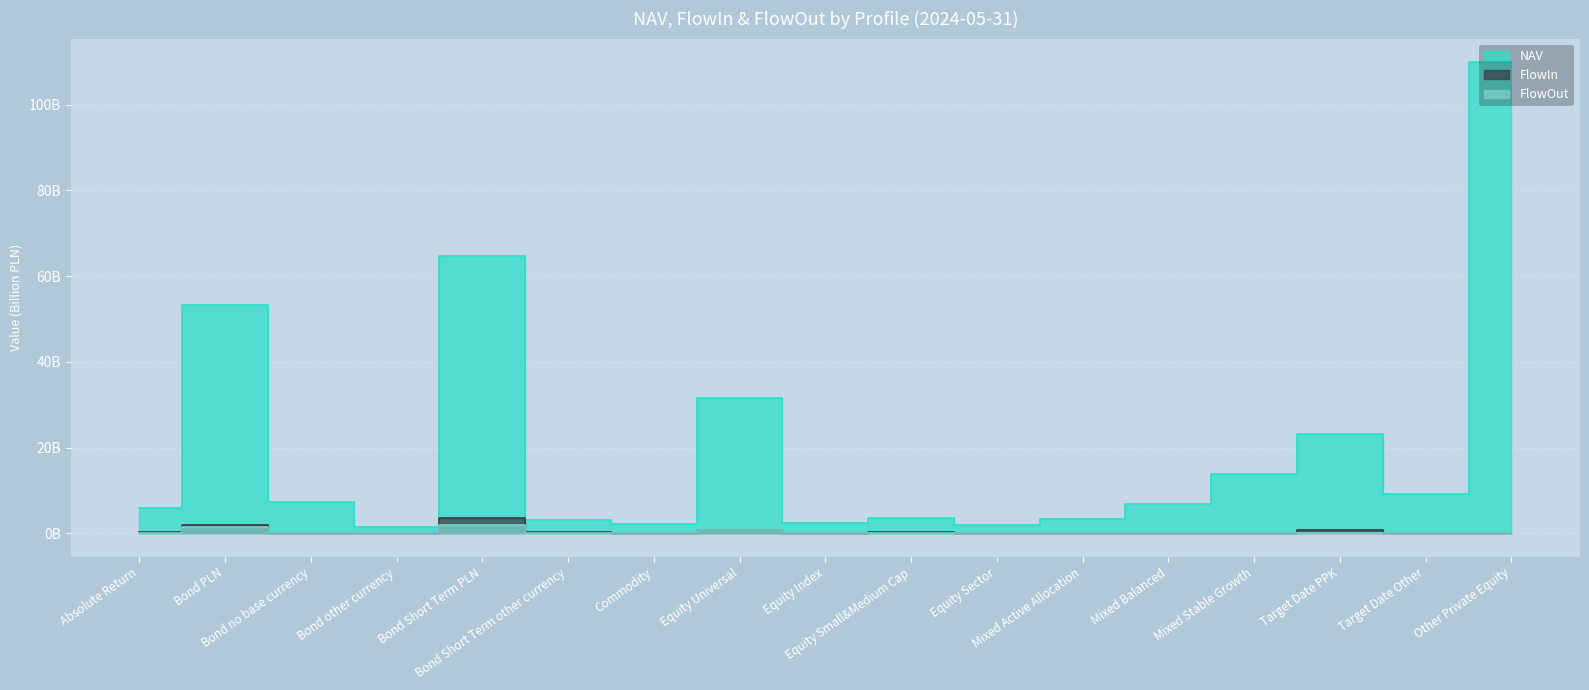

List the labels in order of NAV value, smallest first.

Bond other currency, Equity Sector, Commodity, Equity Index, Bond Short Term other currency, Mixed Active Allocation, Equity Small&Medium Cap, Absolute Return, Mixed Balanced, Bond no base currency, Target Date Other, Mixed Stable Growth, Target Date PPK, Equity Universal, Bond PLN, Bond Short Term PLN, Other Private Equity